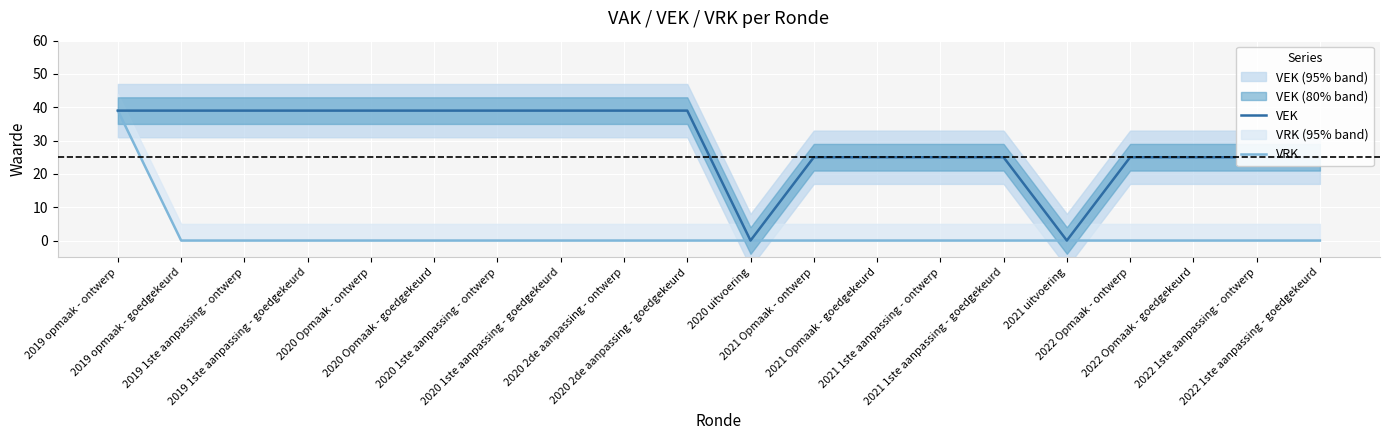

The VRK series shows 23 at 2020 1ste aanpassing - ontwerp. True or false?

False